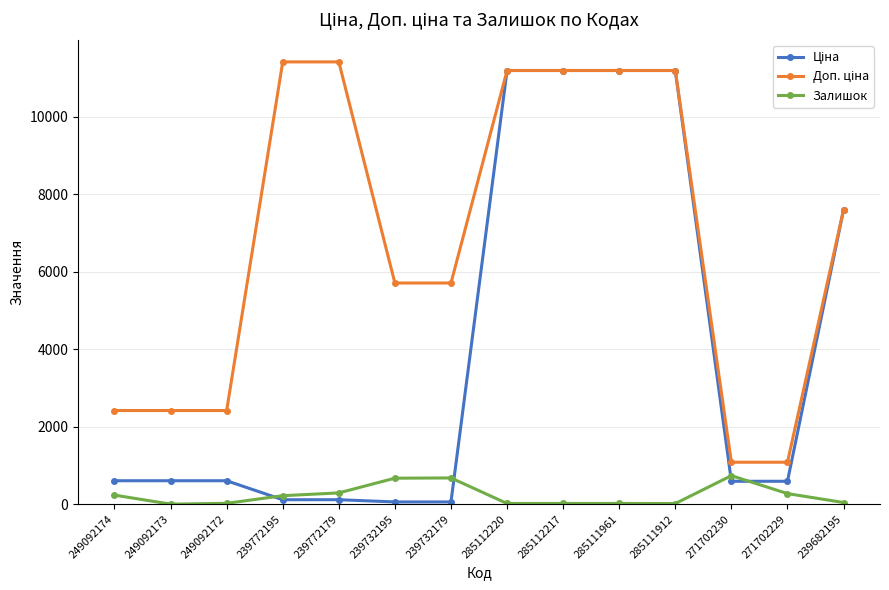

What is the value of the Залишок point at the 7th from the left?

676.0